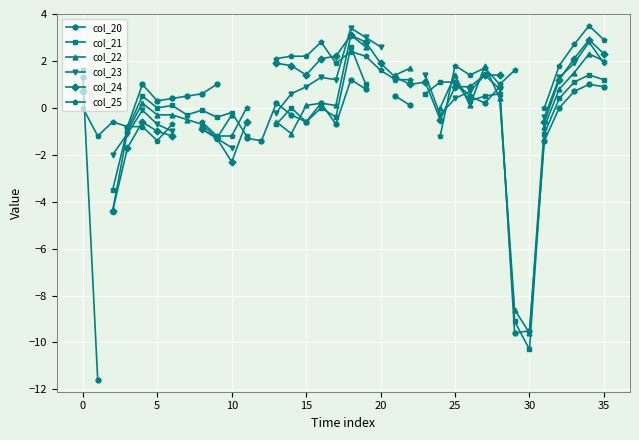

Which series ends up on top after the final intersection of col_24 and col_20?

col_24